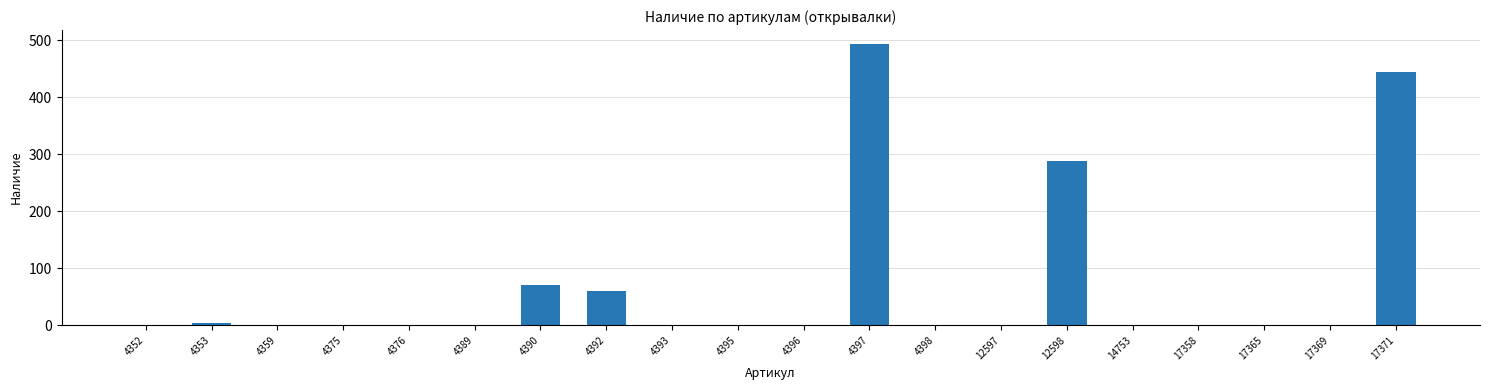

The value at 4390 is 110. True or false?

False